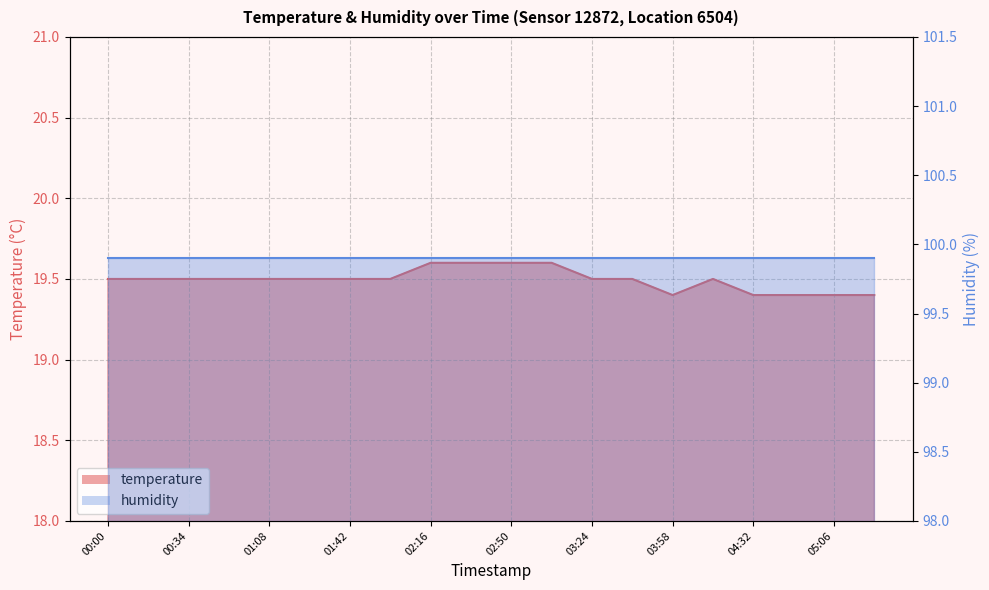

Which label corresponds to the largest value in the chart?

02:16